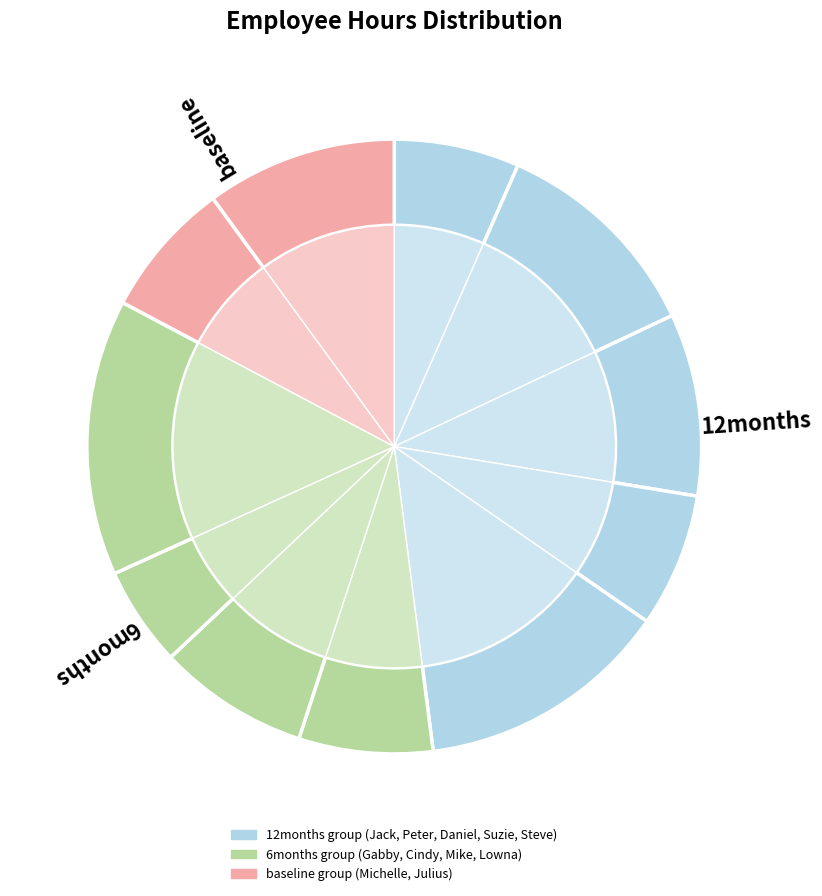

Rank the categories by value from highest to lowest.

Lowna, Steve, Peter, Julius, Daniel, Cindy, Michelle, Suzie, Gabby, Jack, Mike